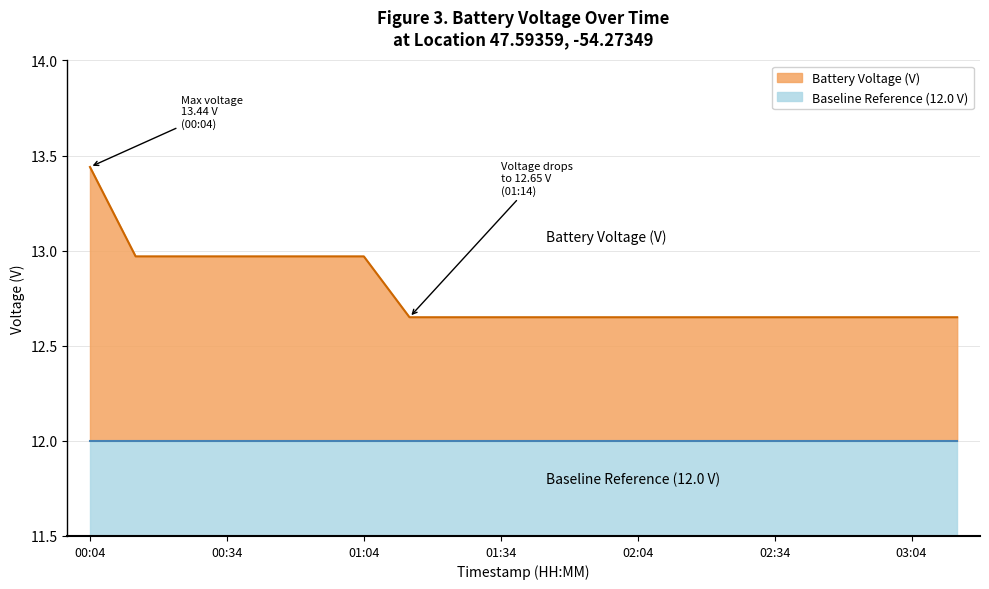

What is the minimum value shown in the chart?

12.7